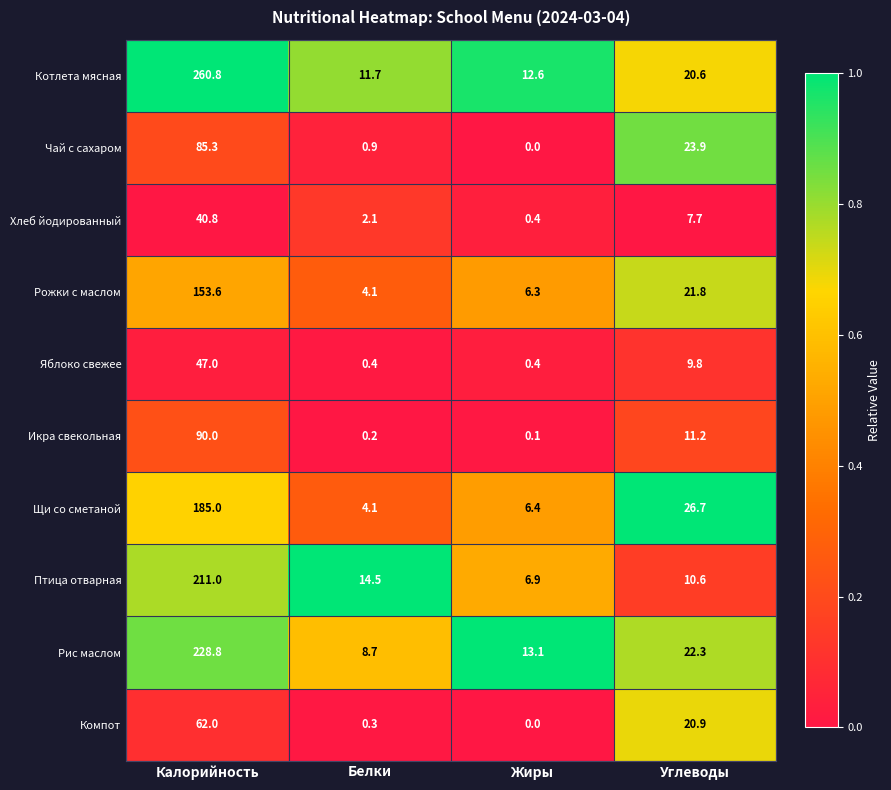

Rank the series by their maximum value, from highest to lowest.

Котлета мясная, Рис маслом, Птица отварная, Щи со сметаной, Рожки с маслом, Икра свекольная, Чай с сахаром, Компот, Яблоко свежее, Хлеб йодированный